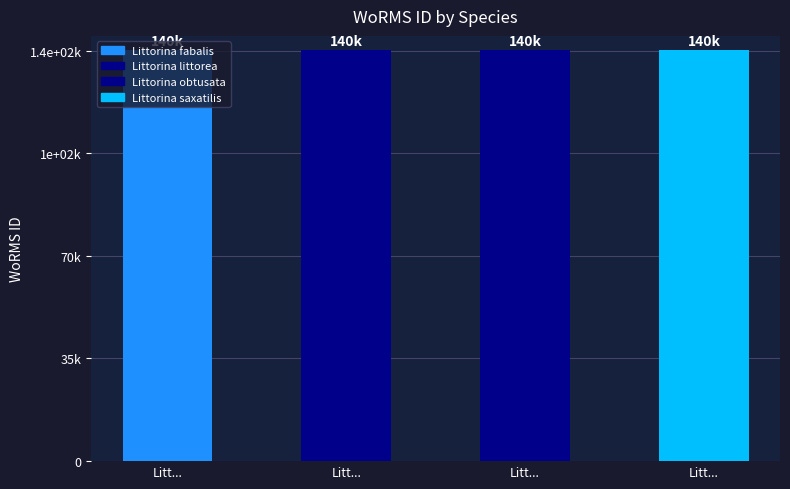

True or false: the data shows 140264 at Littorina saxatilis.

True